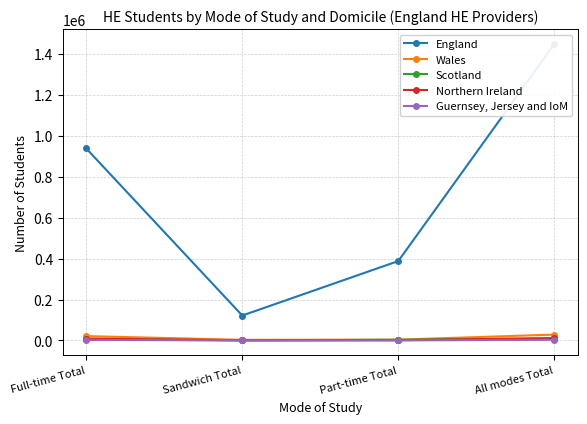

At Sandwich Total, list the series in order from smallest to largest.

Guernsey, Jersey and IoM, Scotland, Northern Ireland, Wales, England